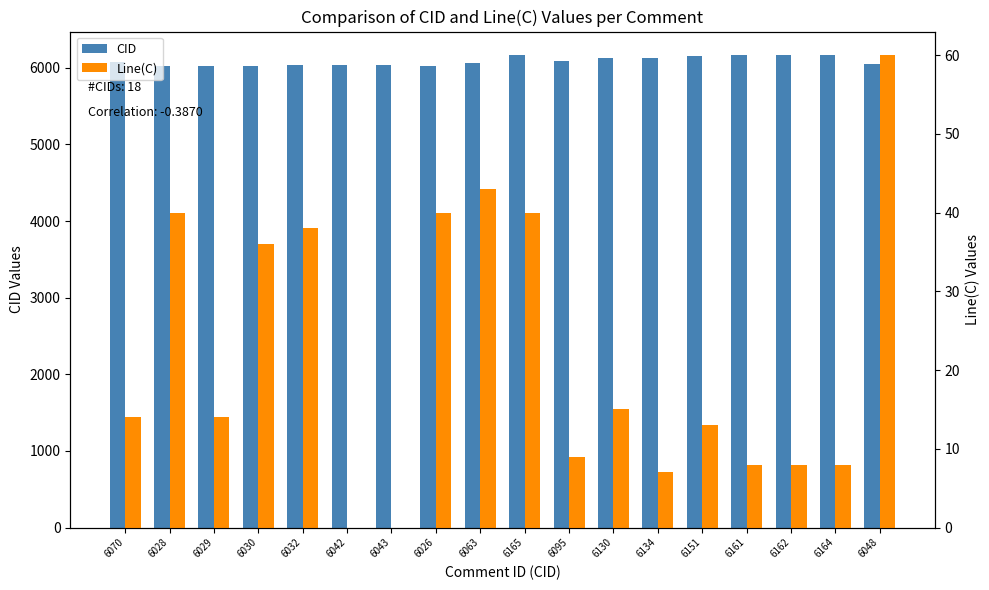

Which category has the highest value in the Line(C) series?

6048